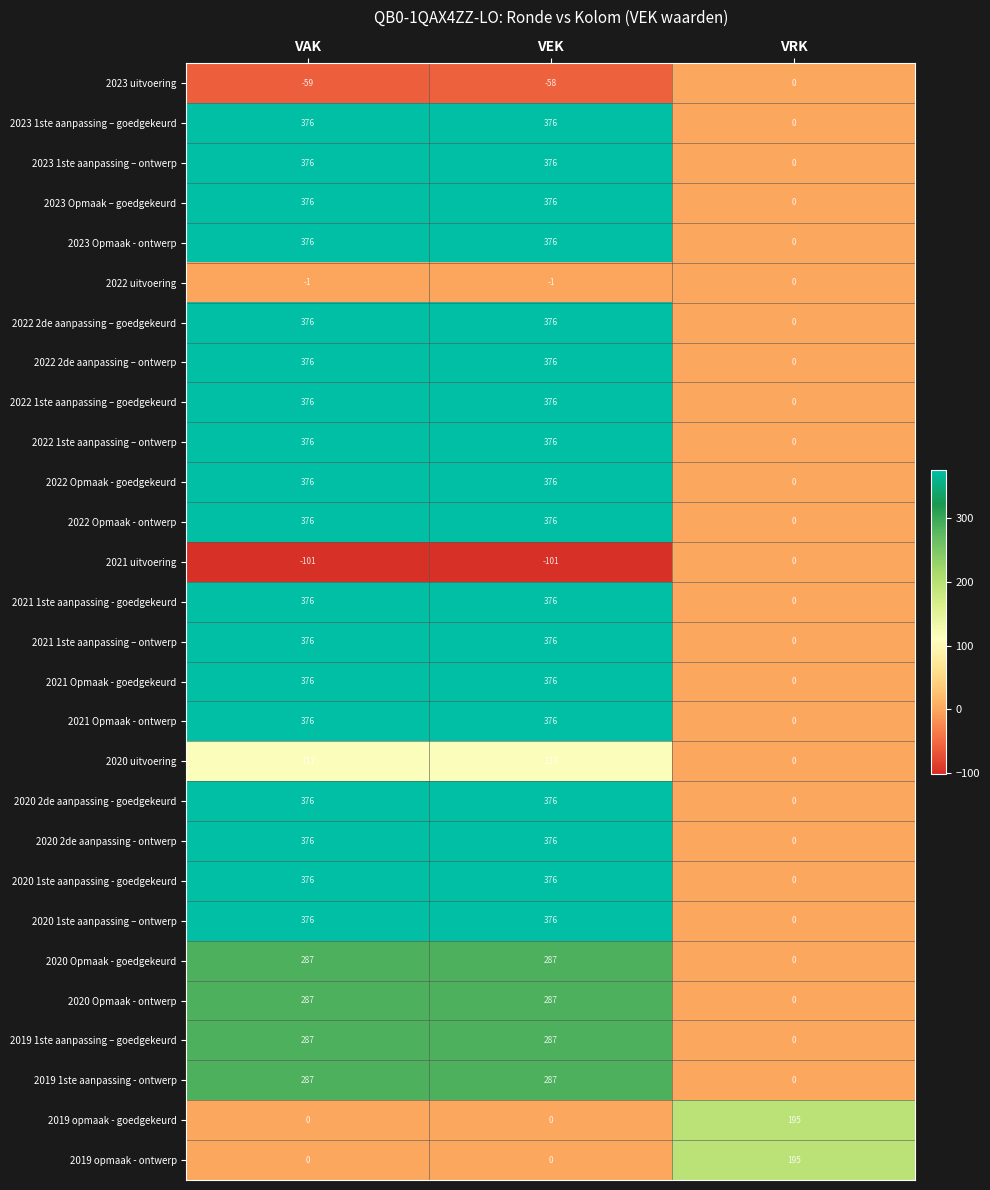

List the labels in order of 2023 uitvoering value, smallest first.

VAK, VEK, VRK